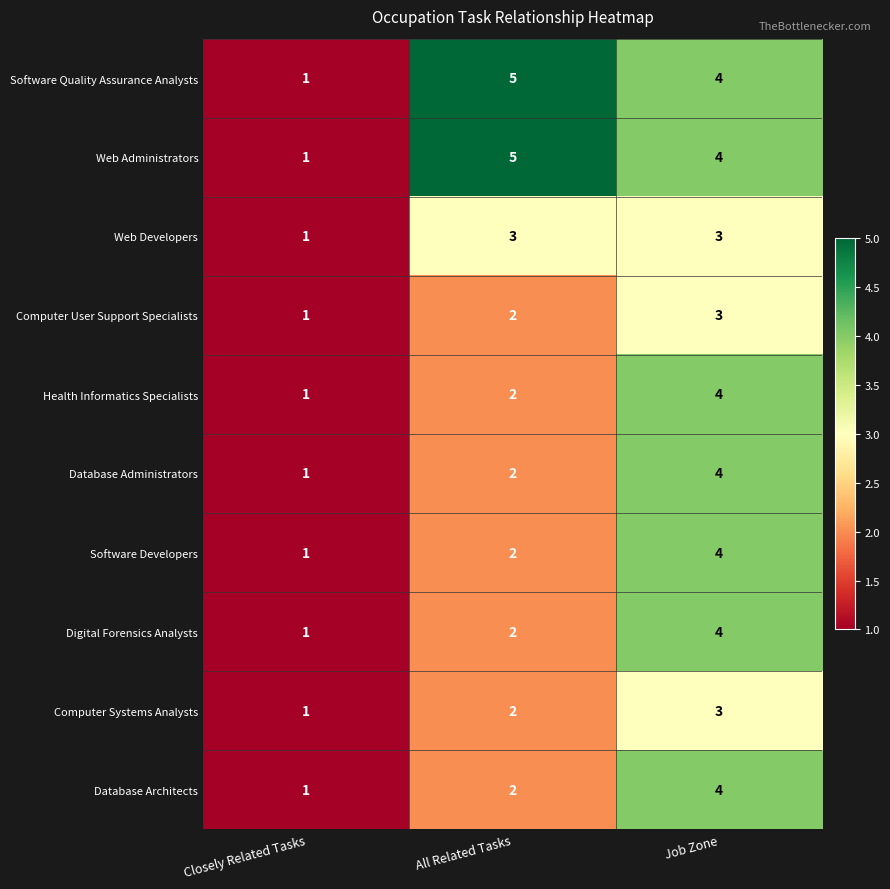

What is the total value across all series at Job Zone?

37